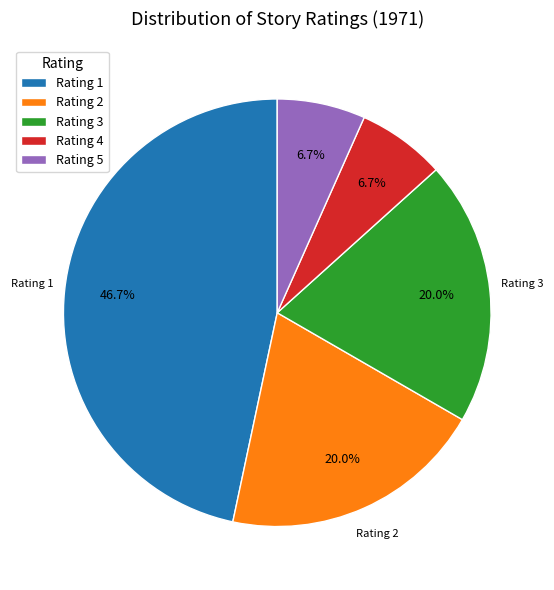

Which category has the biggest portion of the pie?

Rating 1